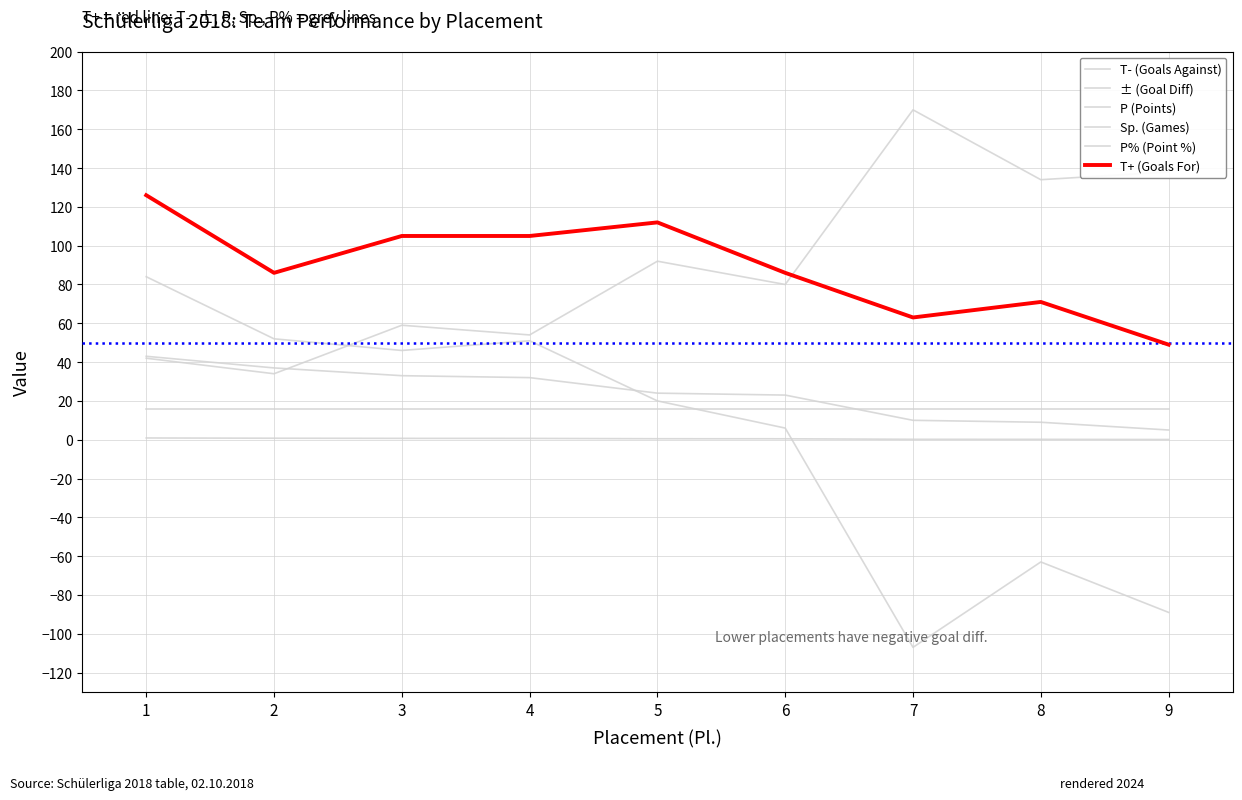

True or false: P% (Point %) and Sp. (Games) cross at least once.

False